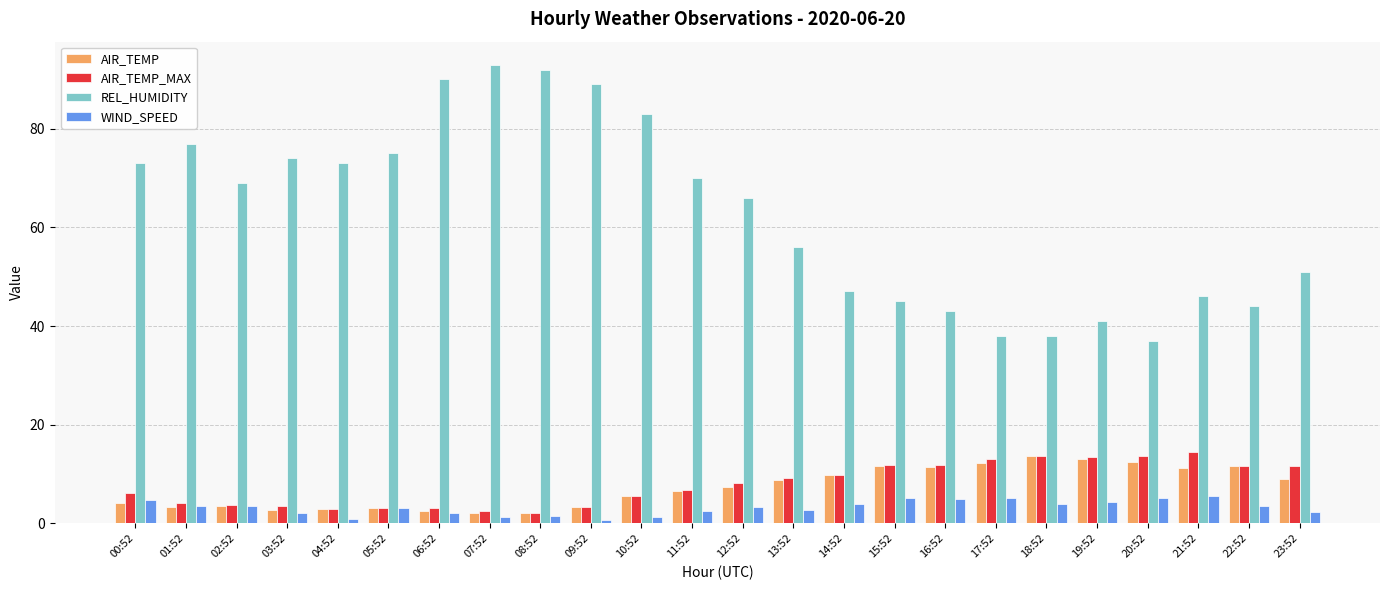

The AIR_TEMP series shows 2.1 at 08:52. True or false?

True